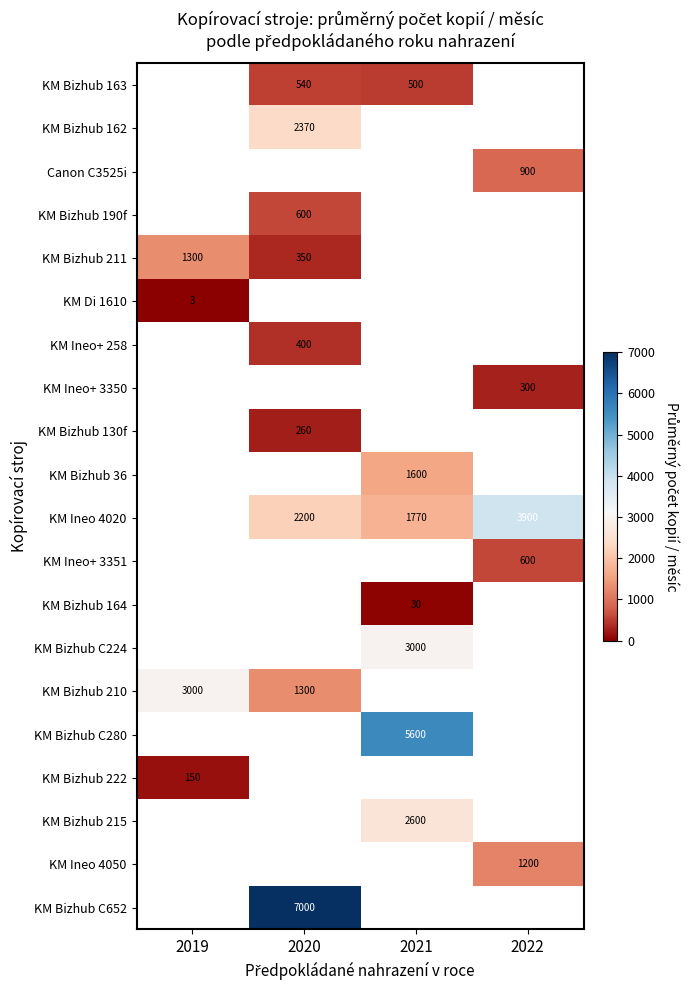

What is the sum of the KM Bizhub 163 values at 2020 and 2021?

1040